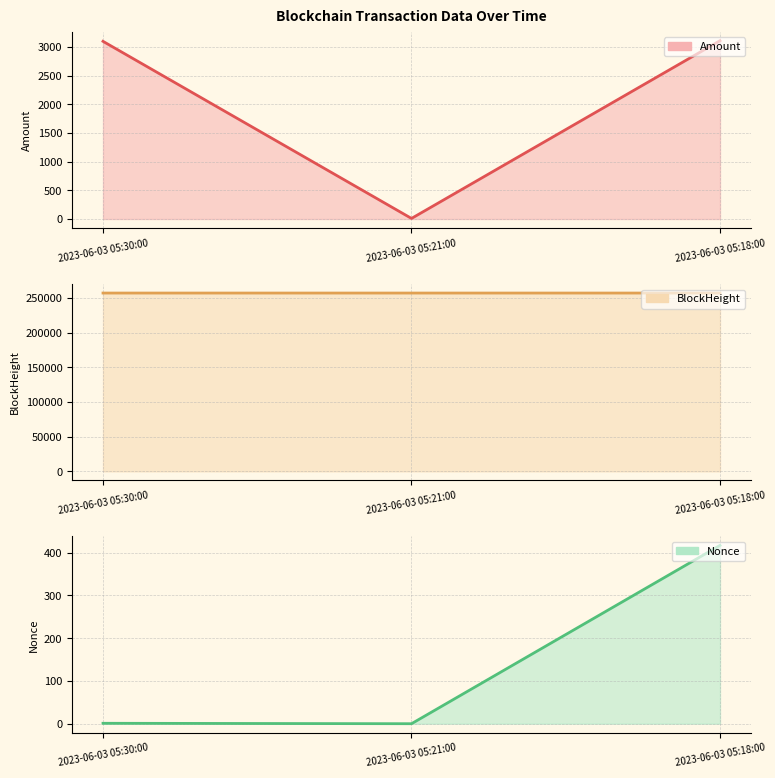

At how many categories does at least one series exceed 67087?

3